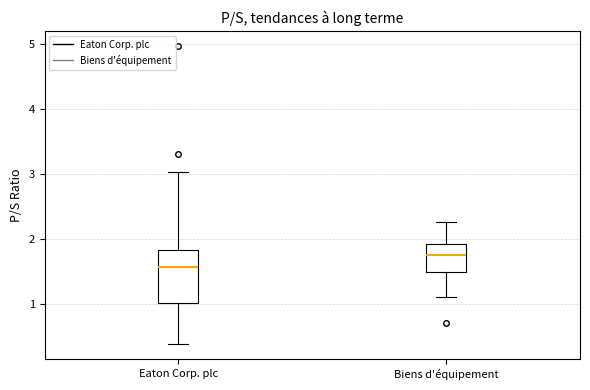

Comparing the boxes themselves (not the whiskers), which one is the tallest?

Eaton Corp. plc